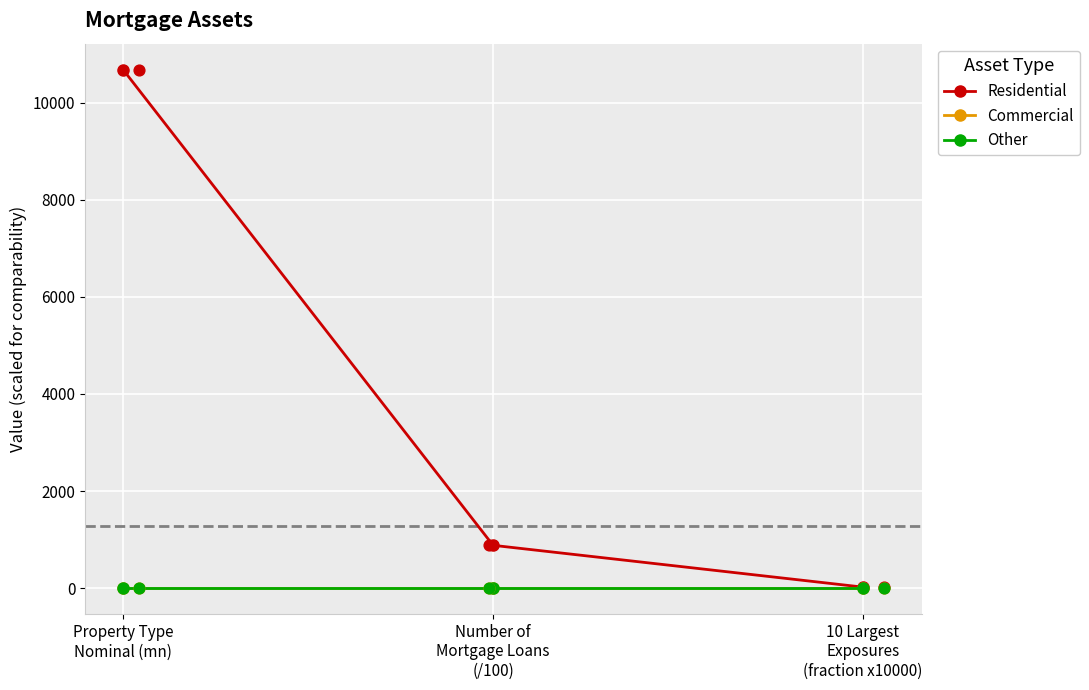

What are all the series names shown in the legend?

Residential, Commercial, Other